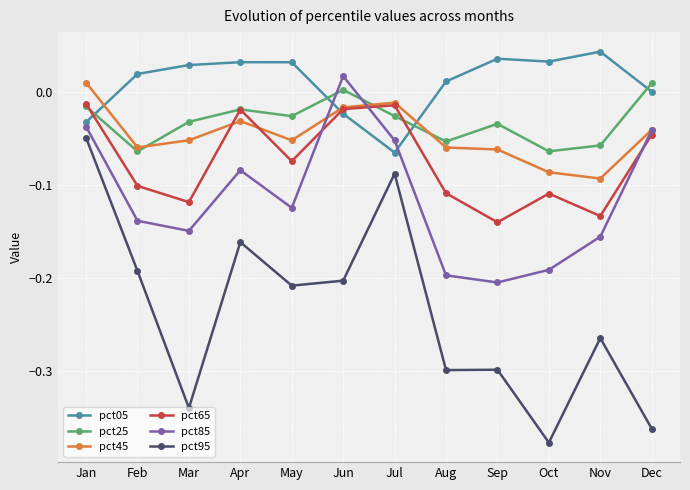

How many lines are shown in the chart?

6